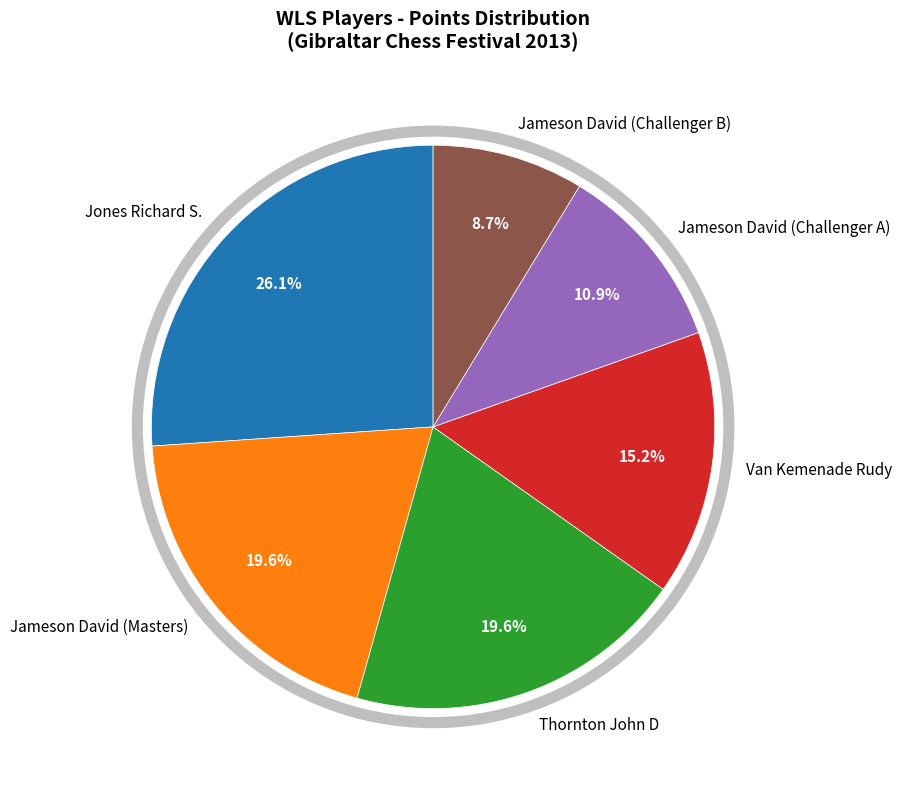

To the nearest percent, what portion does Van Kemenade Rudy represent?

15%